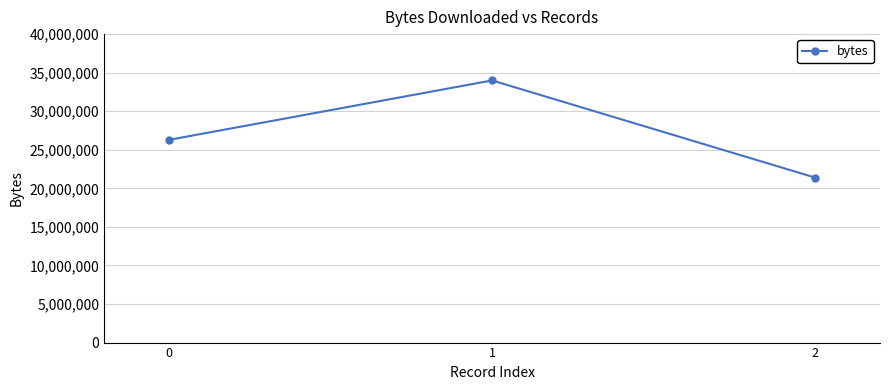

How many lines are shown in the chart?

1